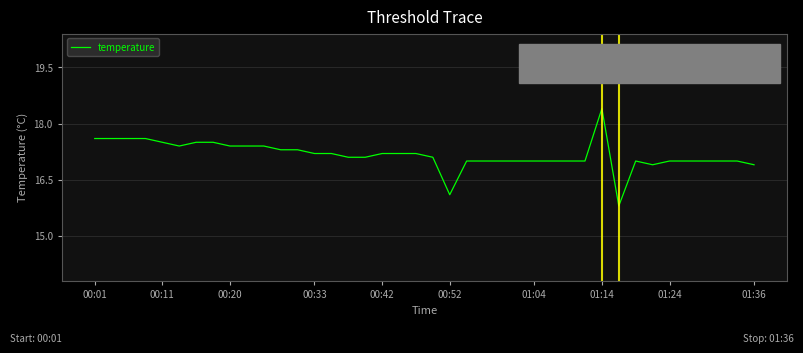

What is the minimum value shown in the chart?

15.8